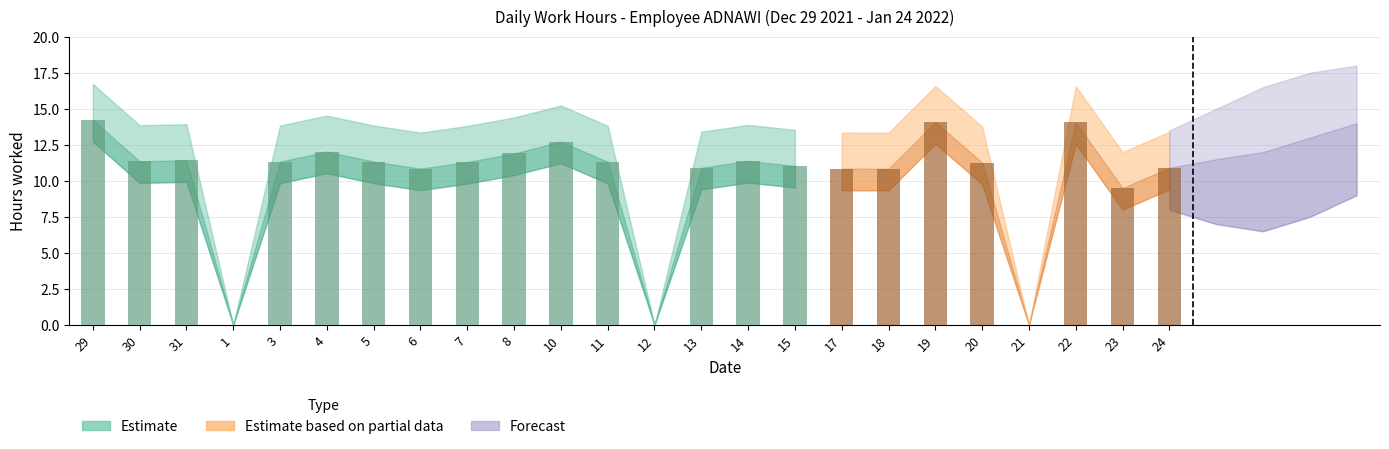

Is it true that the value at 29 is 19.9?

False